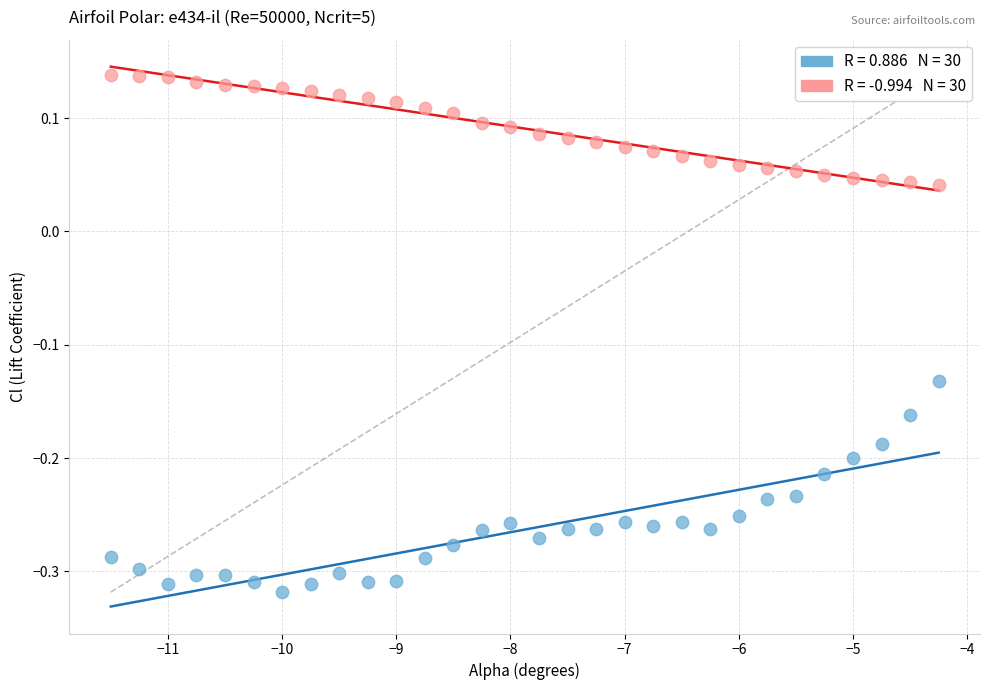

Across all data points, what is the range of Y values (max minus min)?

0.5